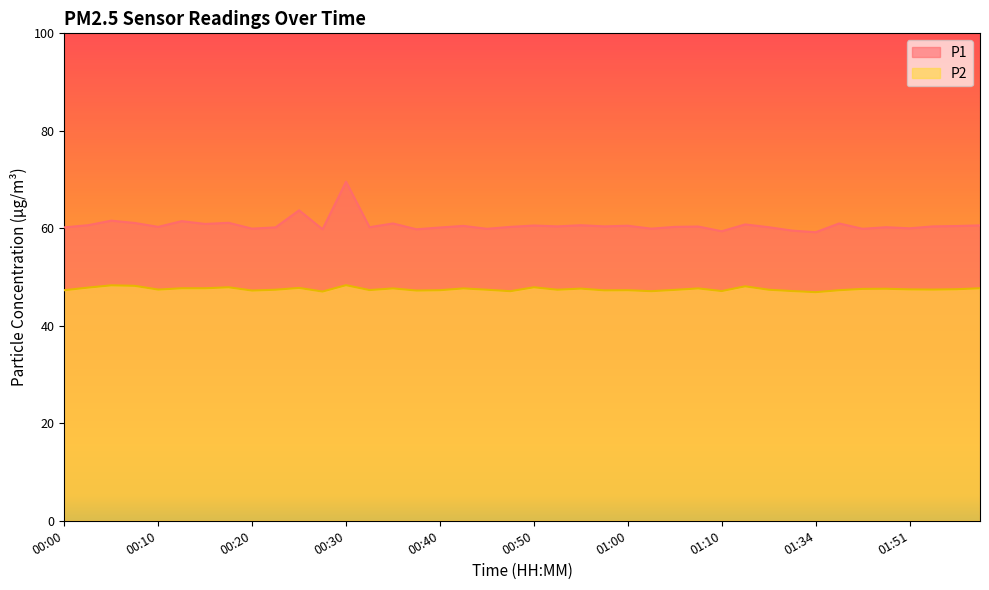

True or false: P2 and P1 intersect in this chart.

False